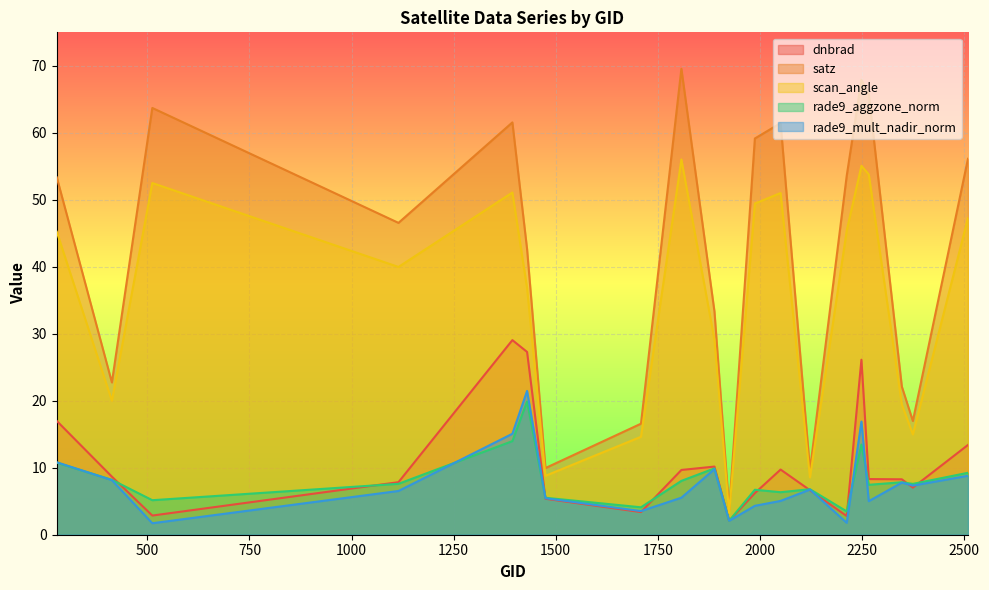

List the series in order of their peak value, lowest first.

rade9_aggzone_norm, rade9_mult_nadir_norm, dnbrad, scan_angle, satz